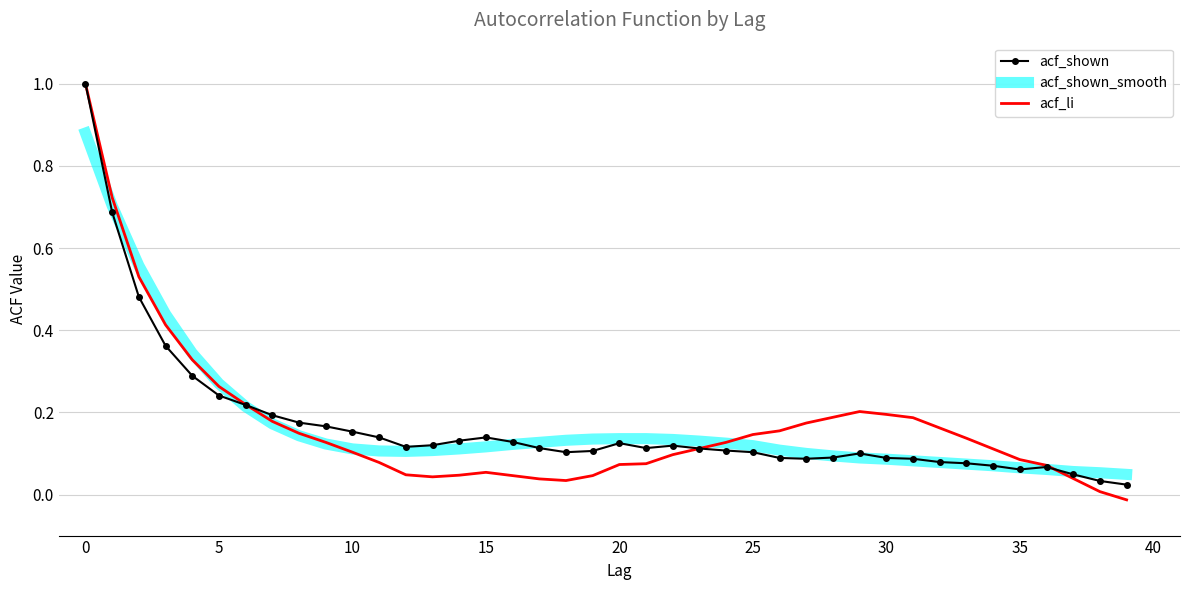

What are all the series names shown in the legend?

acf_shown, acf_shown_smooth, acf_li